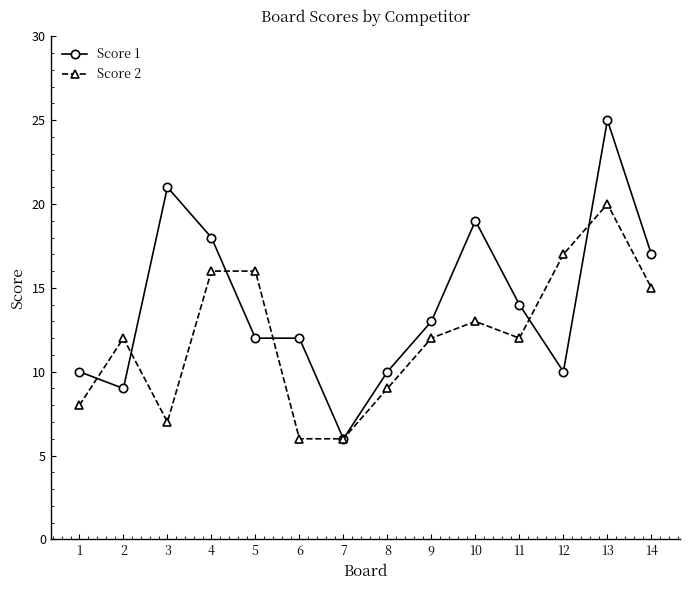

What is the minimum value for Score 2?

6